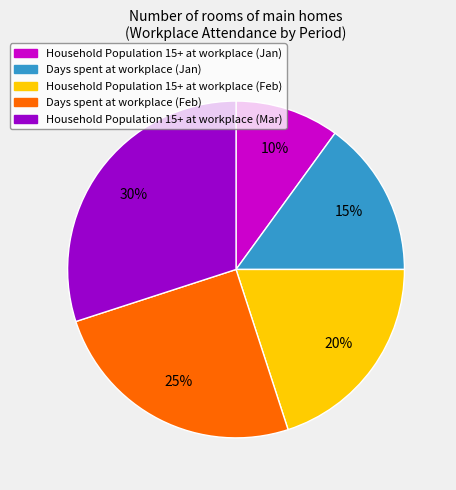

To the nearest percent, what is the average slice percentage?

20%